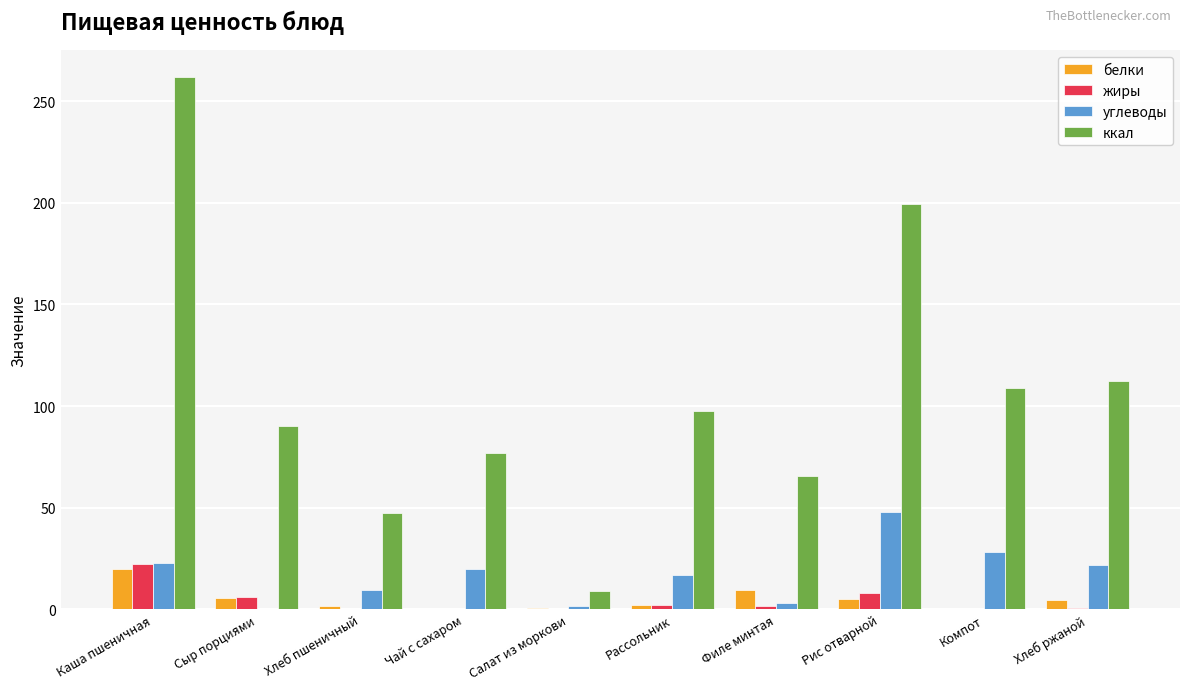

What is the sum of all жиры values?

41.6